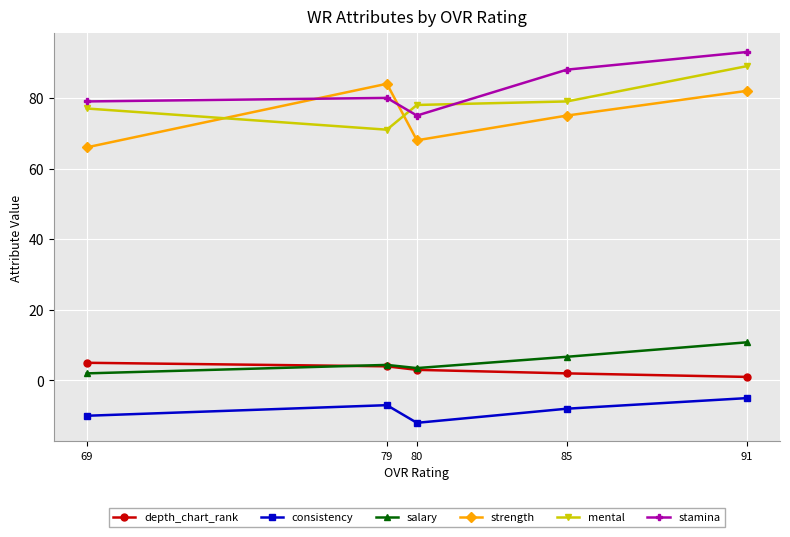

What are all the series names shown in the legend?

depth_chart_rank, consistency, salary, strength, mental, stamina